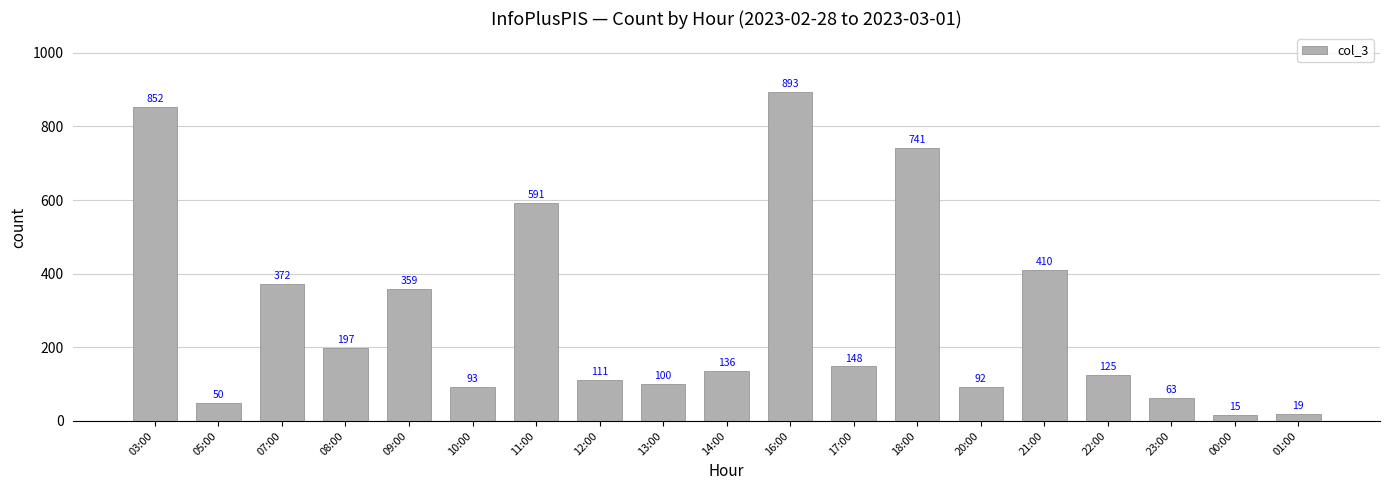

Reading left to right, list all the values displayed in this chart.

03:00=852	05:00=50	07:00=372	08:00=197	09:00=359	10:00=93	11:00=591	12:00=111	13:00=100	14:00=136	16:00=893	17:00=148	18:00=741	20:00=92	21:00=410	22:00=125	23:00=63	00:00=15	01:00=19